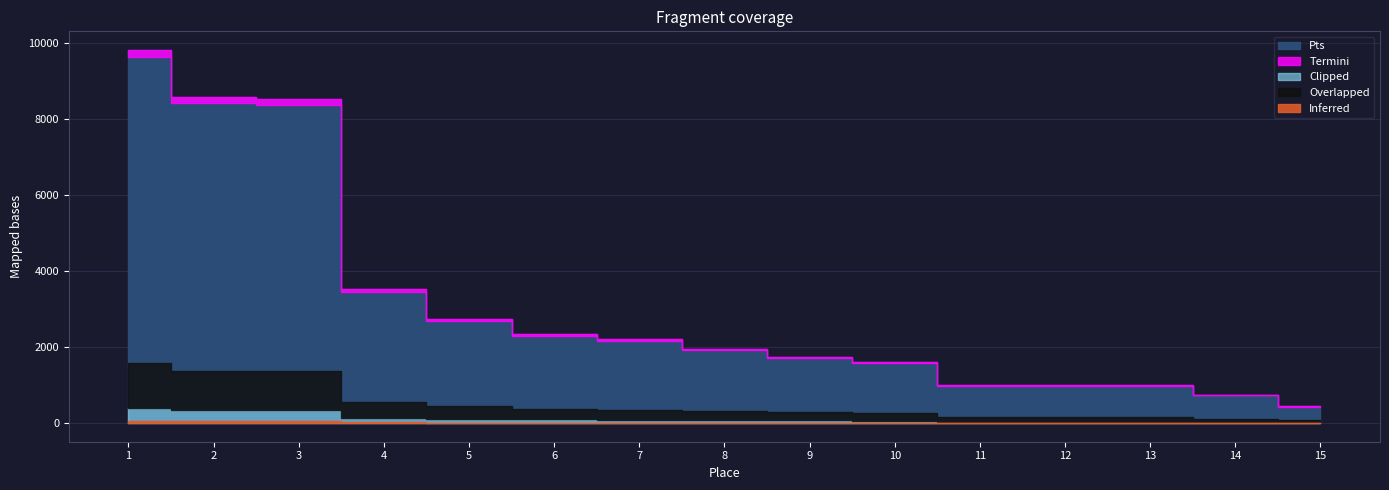

How many data points are less than 1950?

7